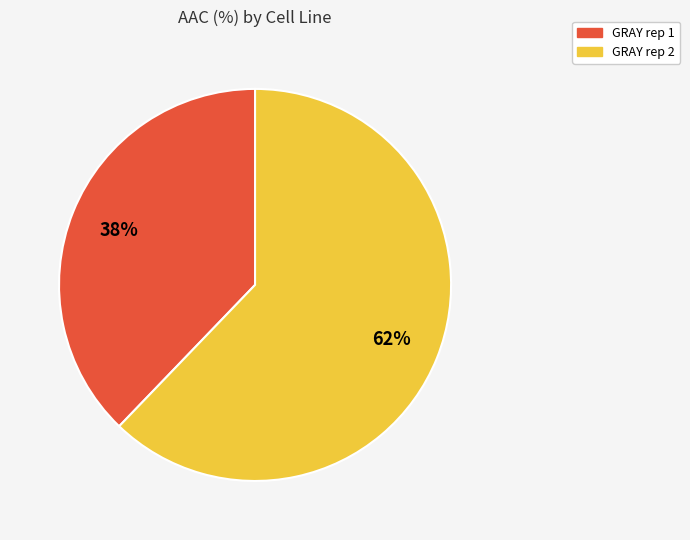

How many slices are in this pie chart?

2